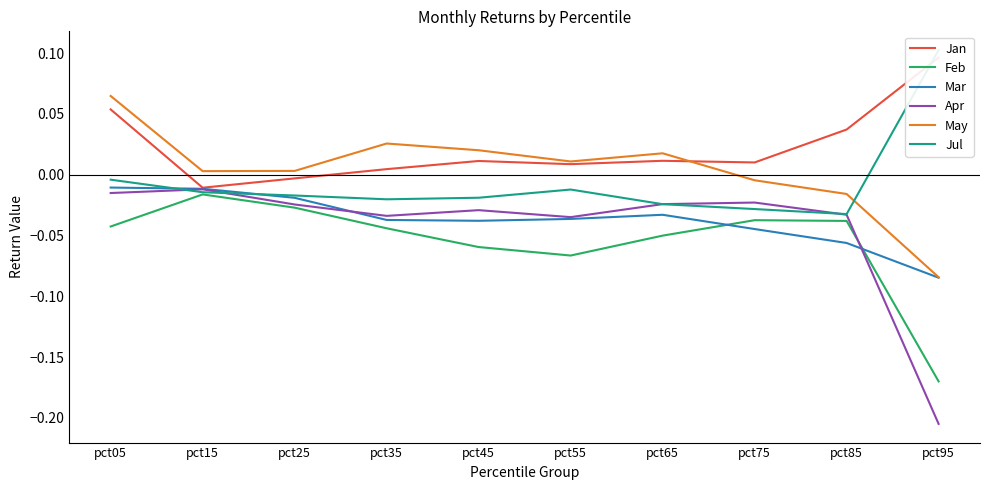

True or false: Mar has a value of -0.0 at pct05.

True